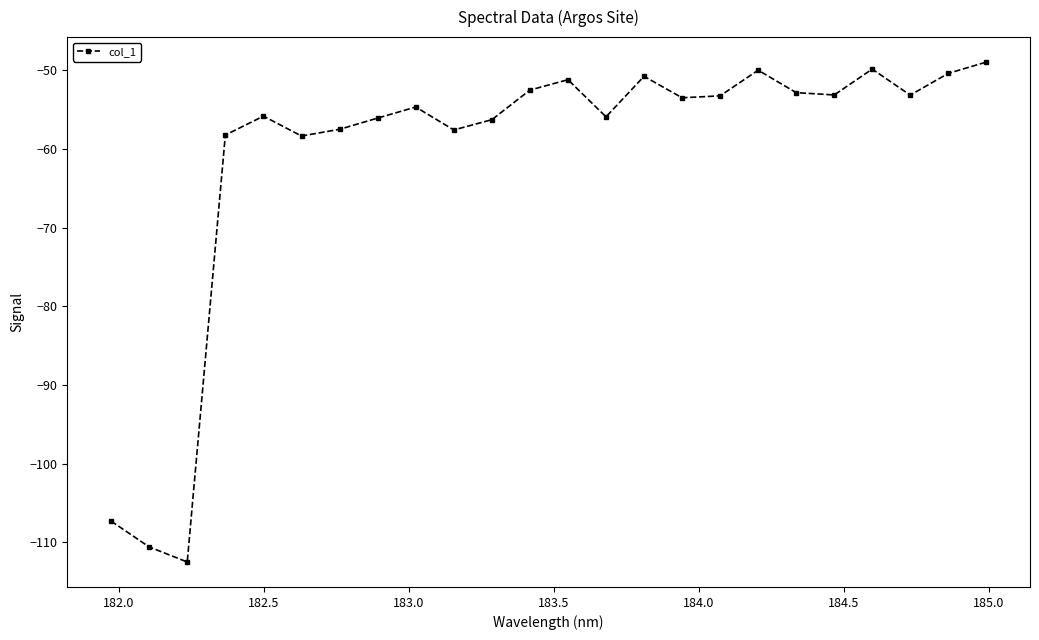

What is the difference between the maximum and minimum values?

63.5